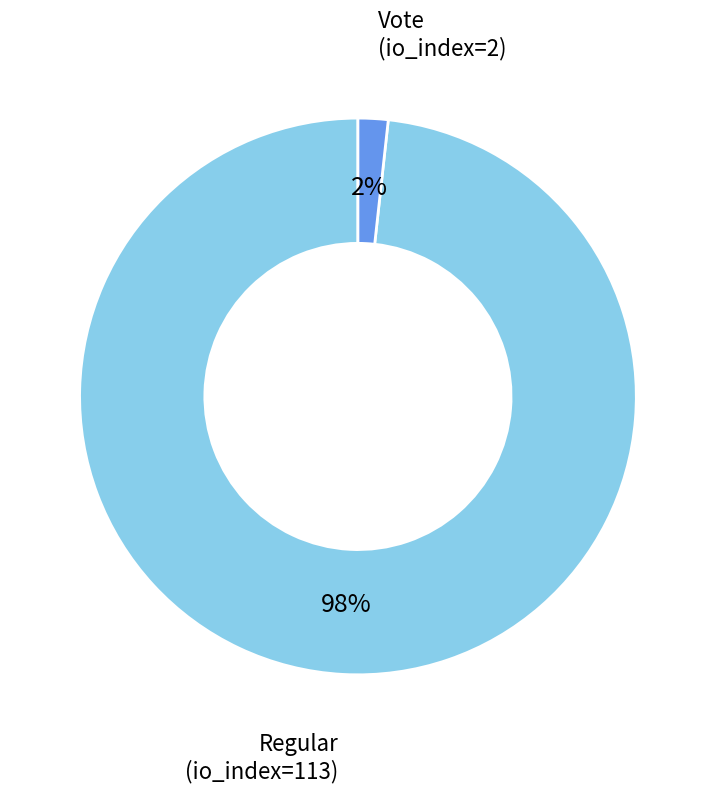

To the nearest percent, what is the average slice percentage?

50%